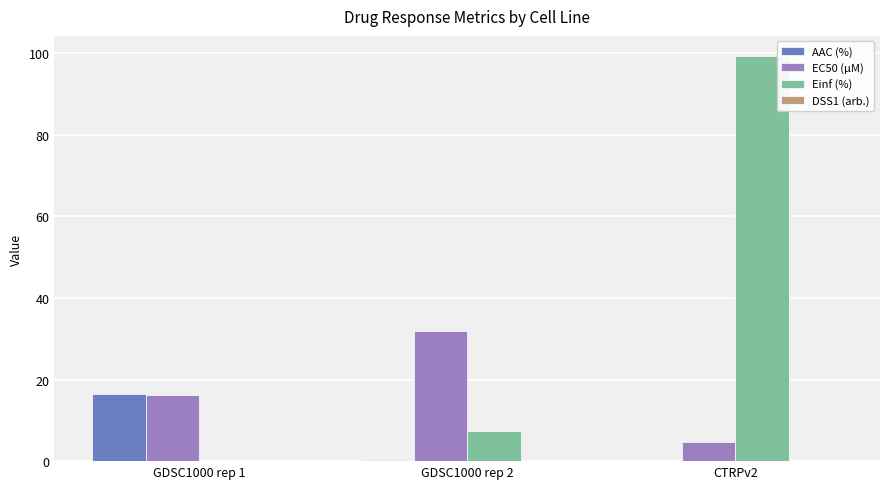

Is the value of EC50 (µM) at CTRPv2 greater than the value of Einf (%) at GDSC1000 rep 1?

Yes